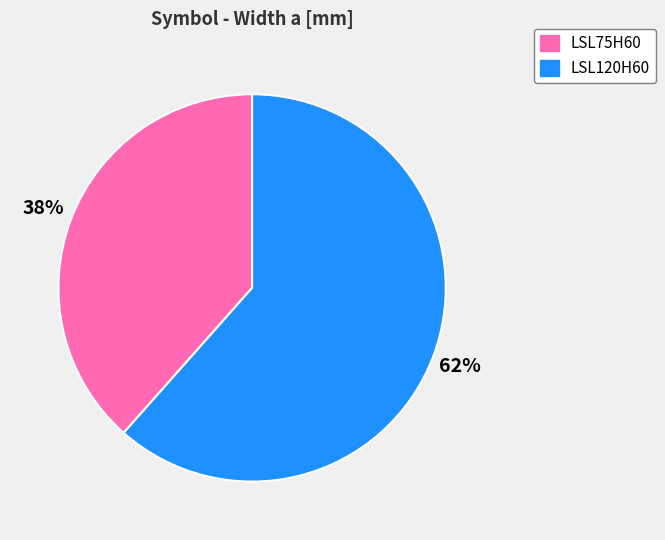

Is it true that LSL75H60 is 38% of the pie?

True